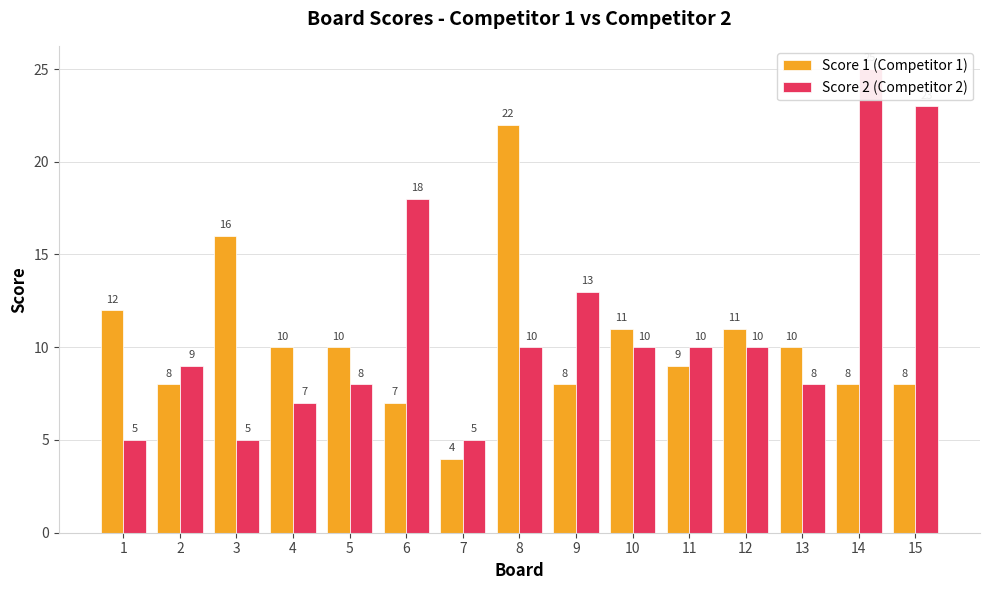

What is the total value across all series at 15?

31